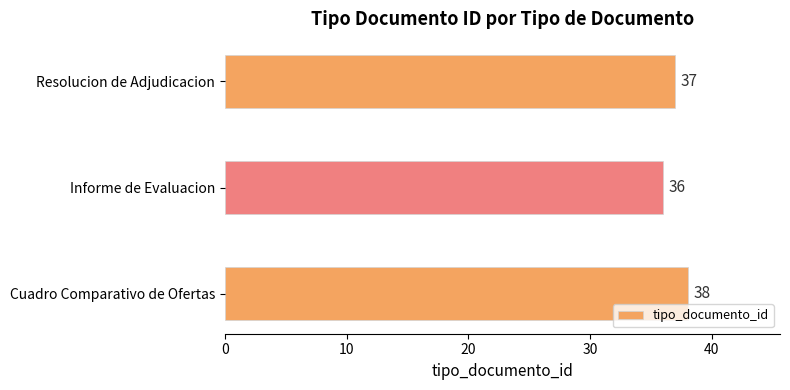

What is the difference between the second highest and minimum values?

1